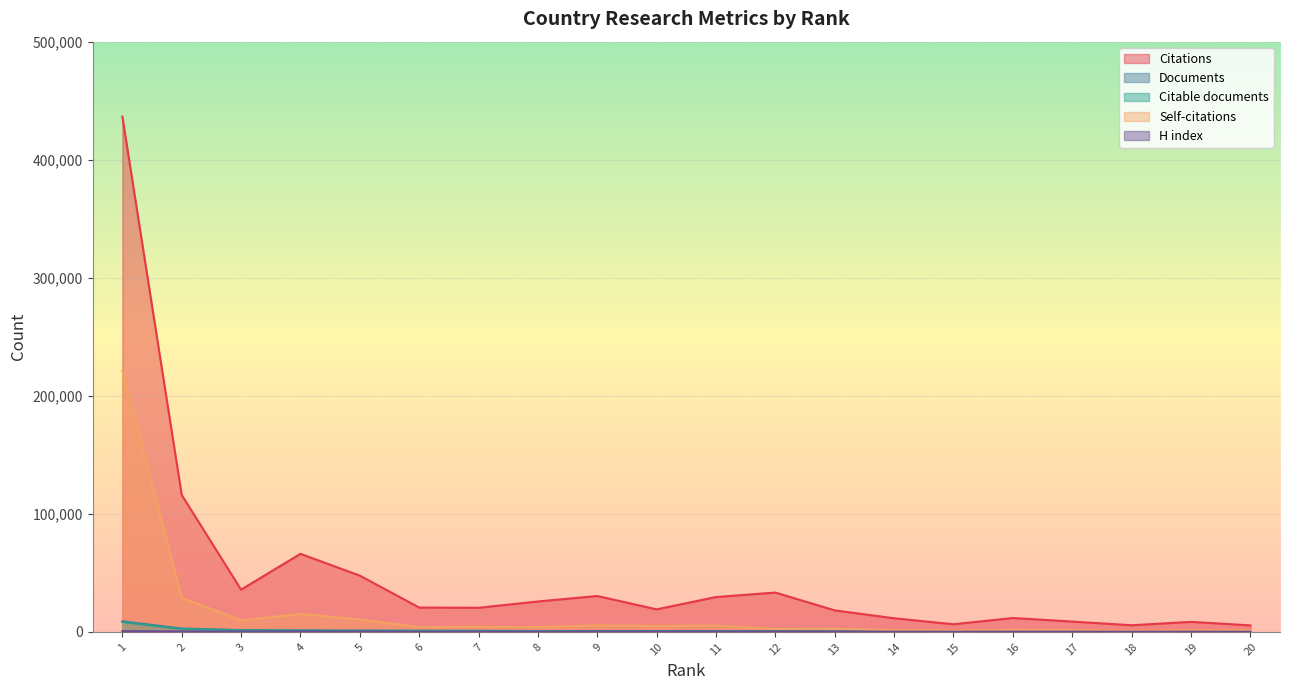

What value does the Documents series have at 14, to the nearest 100?

300